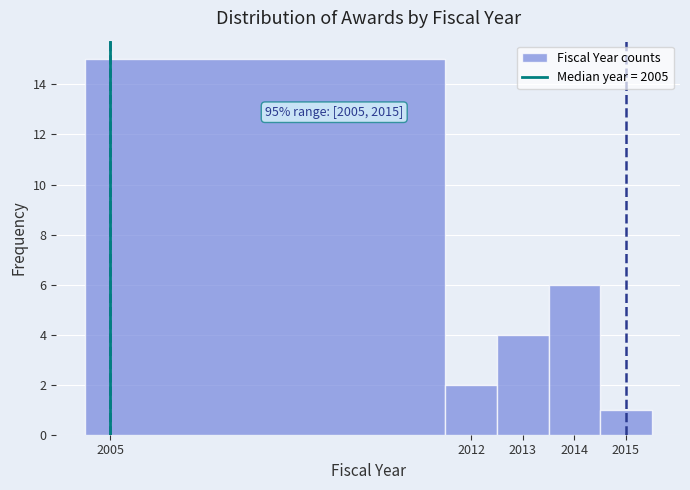

Which range on the x-axis has the tallest bar?

2004.5 to 2011.5